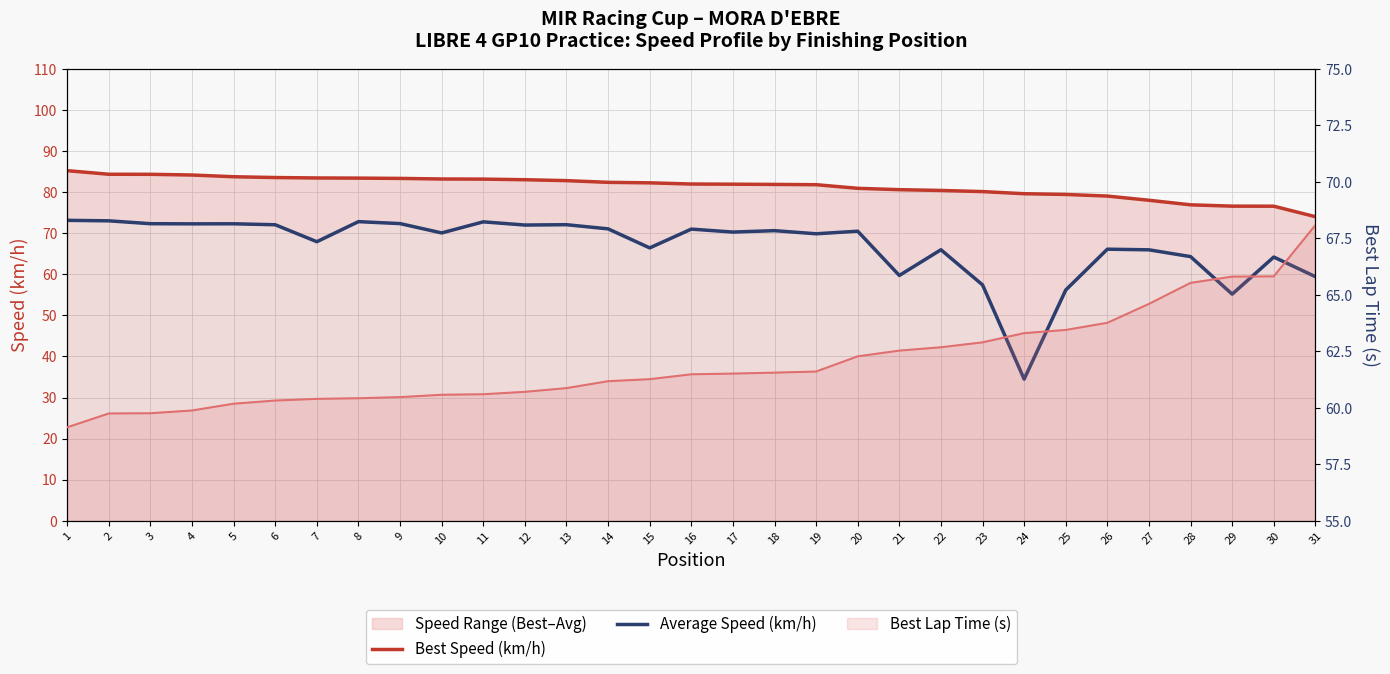

At which label does Best Lap Time (s) reach its minimum?

1